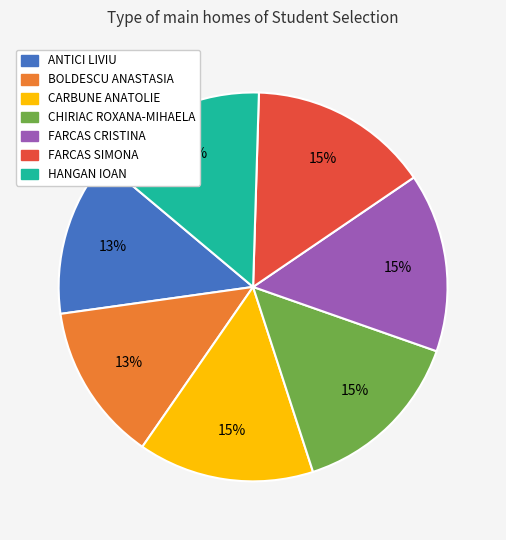

True or false: ANTICI LIVIU accounts for 28% of the total.

False